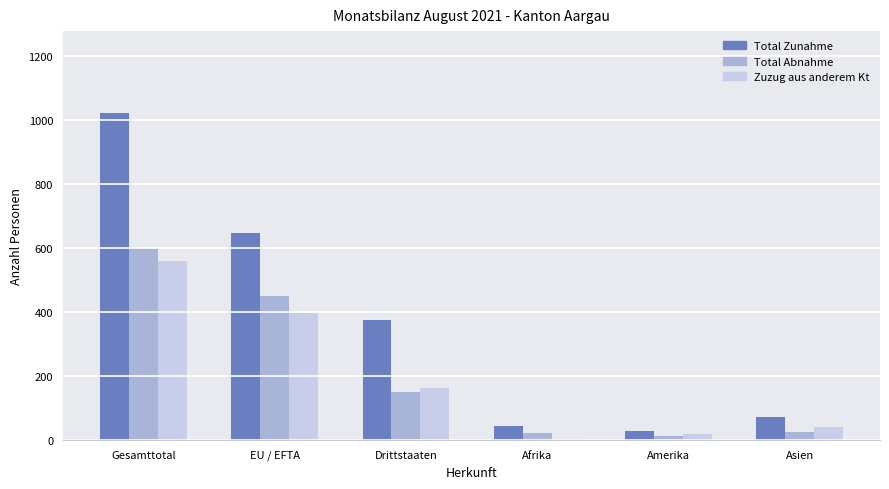

Which series has the largest range (max minus min)?

Total Zunahme